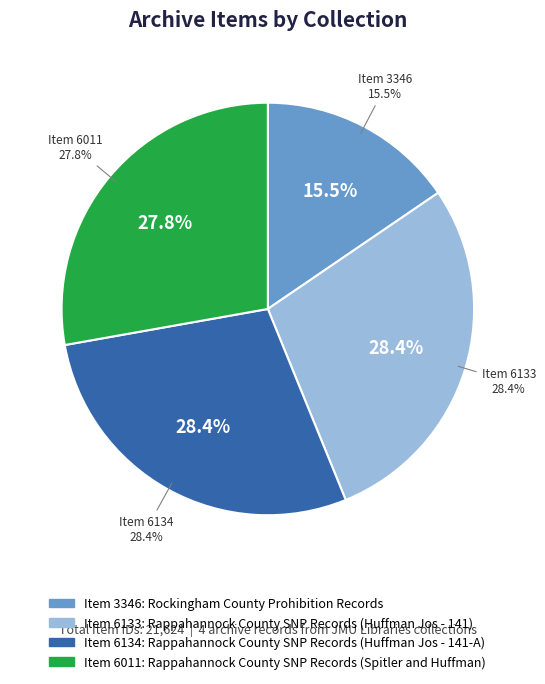

To the nearest percent, what is the combined percentage of Rappahannock County
SNP Records (Huffman Jos - 141) and Rockingham County
Prohibition Records?

44%